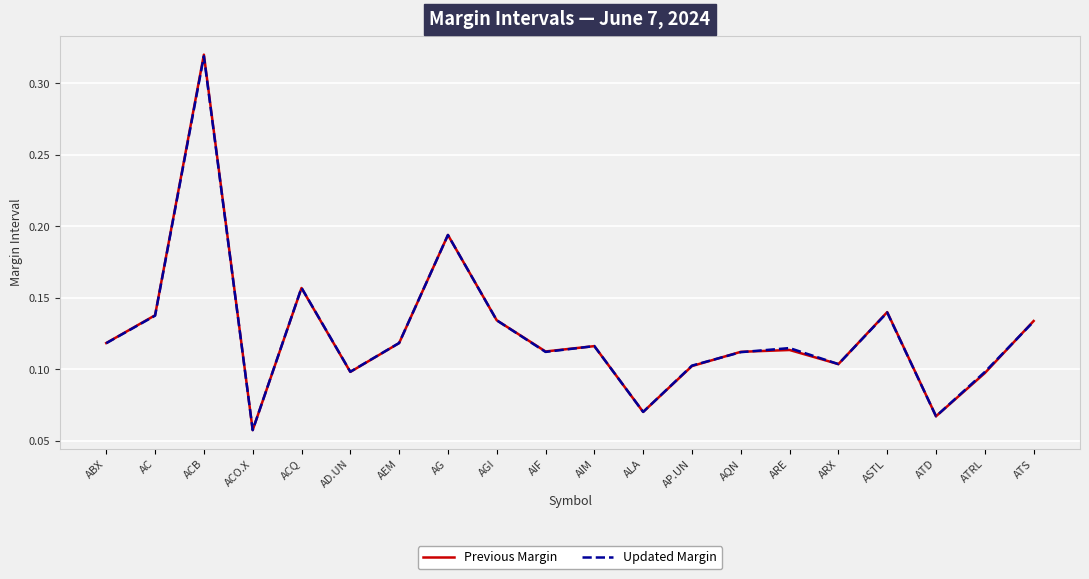

Which series changed the most between AC and ARX?

Previous Margin